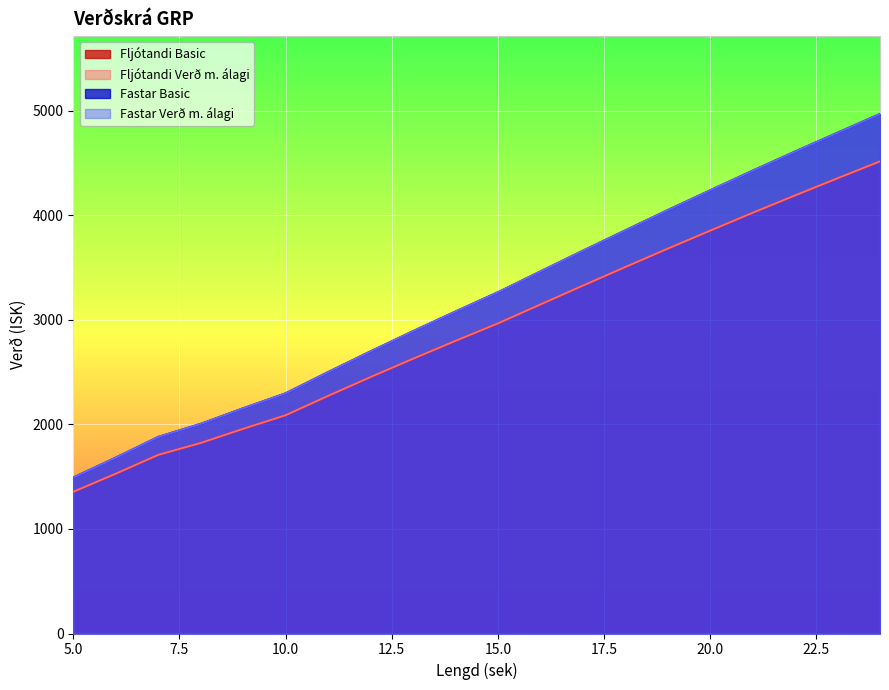

True or false: Fastar Verð m. álagi and Fljótandi Verð m. álagi cross at least once.

False